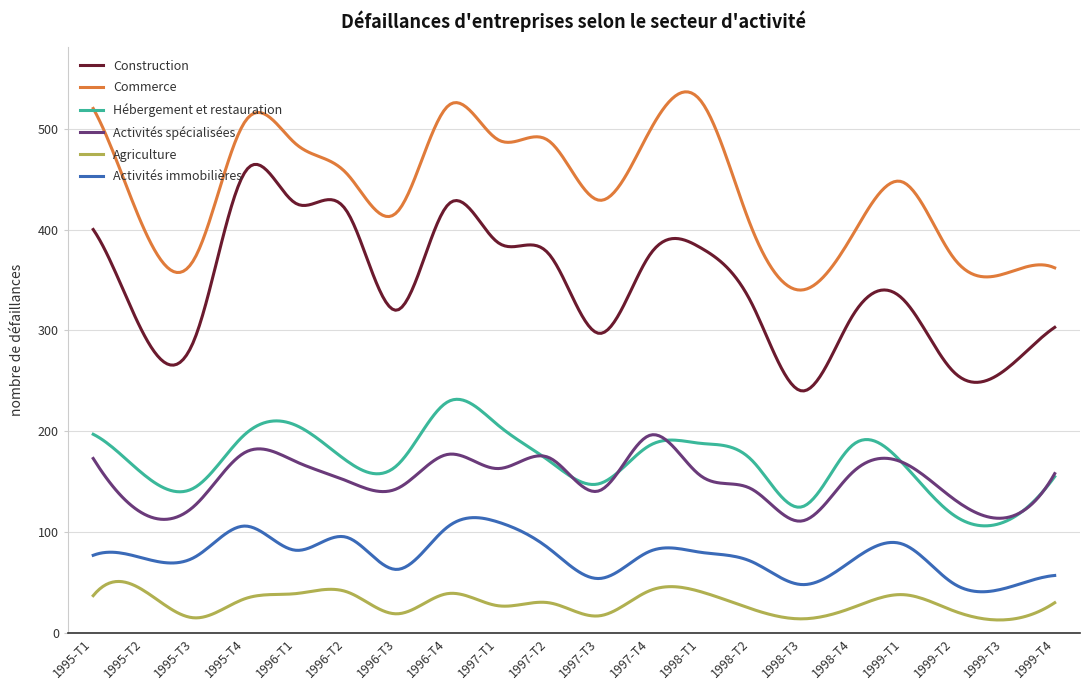

What is the difference between the maximum and minimum values in the Activités immobilières series?

73.5